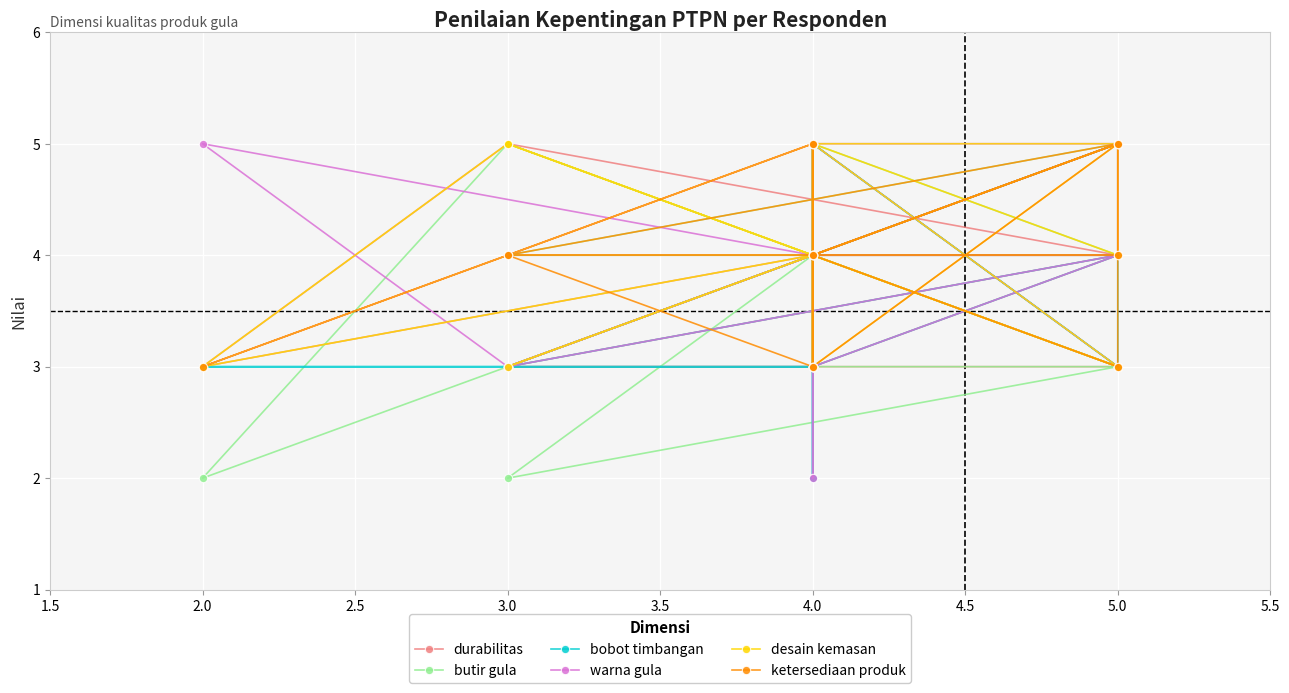

What are all the series names shown in the legend?

durabilitas, butir gula, bobot timbangan, warna gula, desain kemasan, ketersediaan produk